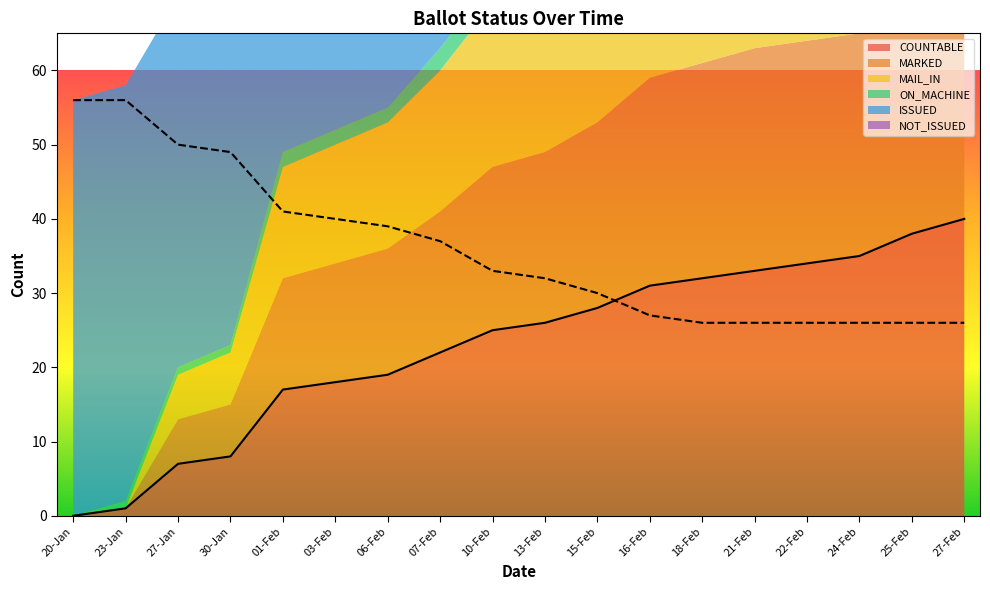

What is the spread (max minus min) of values at 16-Feb?

31